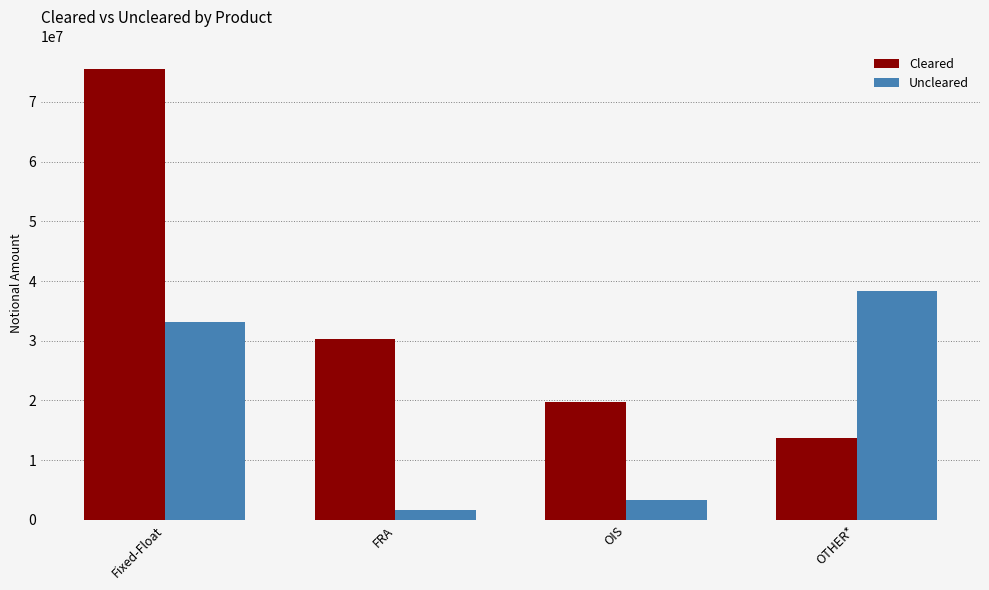

Is the value of Uncleared at OIS greater than the value of Cleared at OTHER*?

No